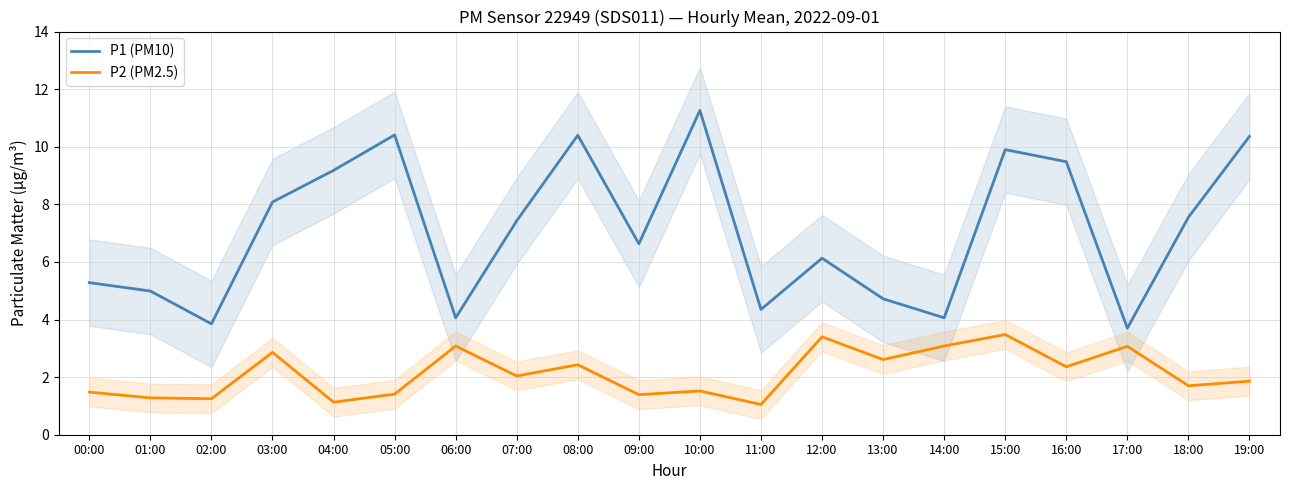

What is the average value of the P1 (PM10) series?

7.1